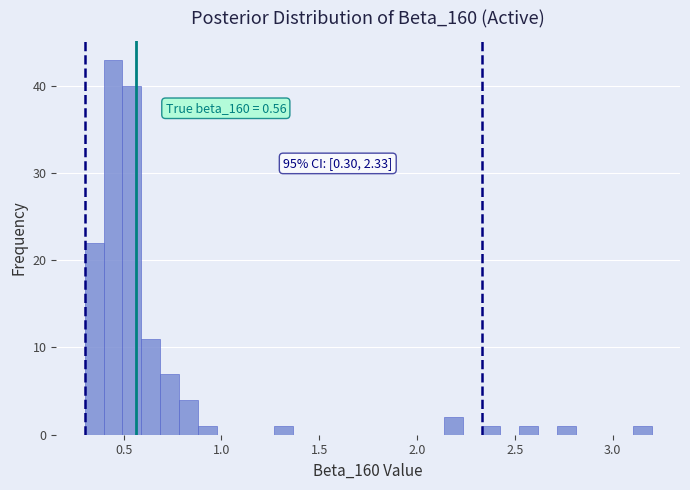

Read against the x-axis, roughly where is the centre of the tallest bar?

0.45